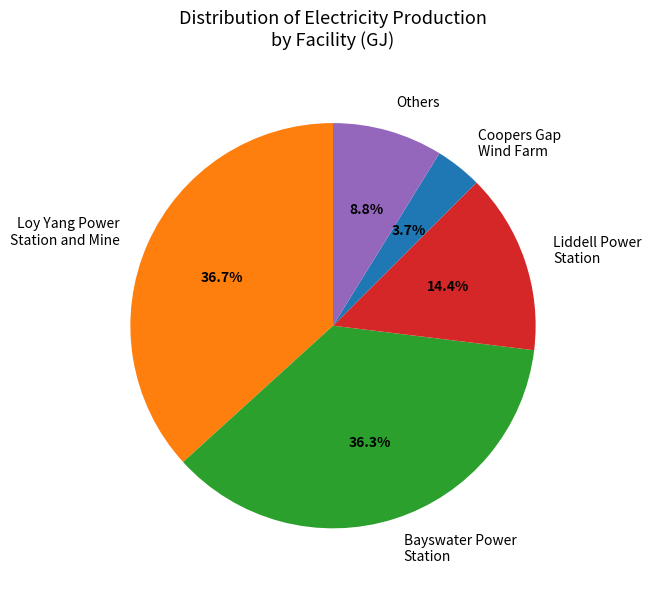

Does Coopers Gap Wind Farm account for over 50% of the chart?

No